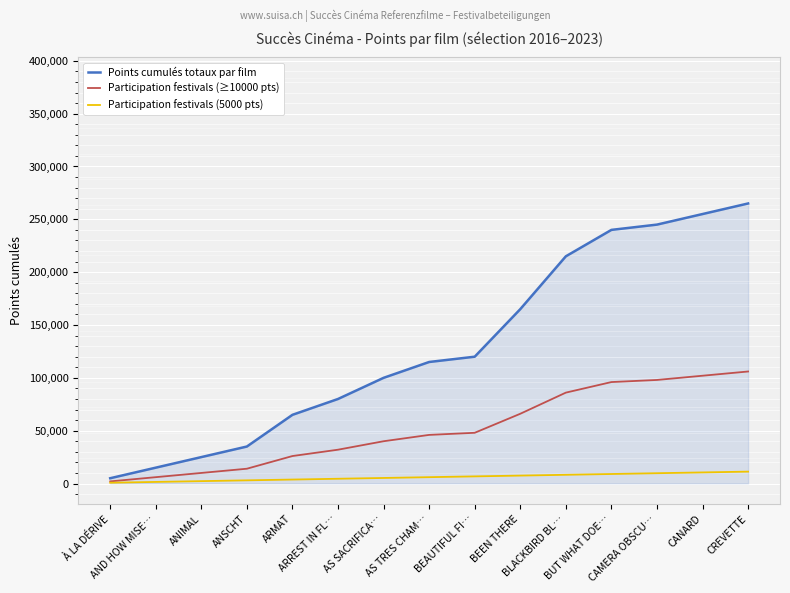

What position from the right is À LA DÉRIVE?

15